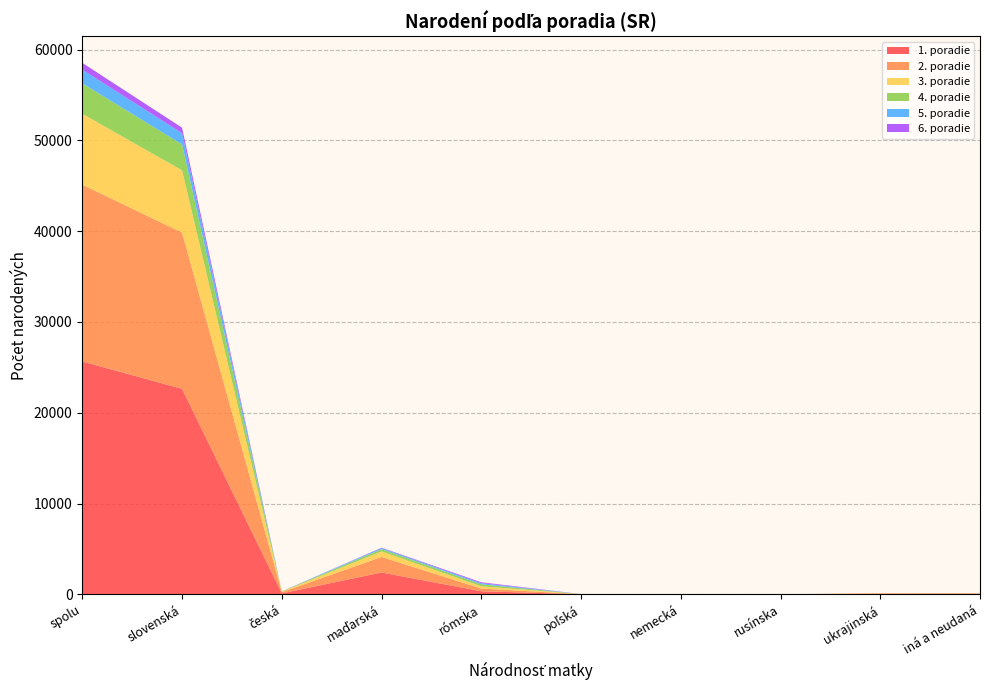

Reading right to left, extract all data points from this chart.

1. poradie: 60	59	5	0	16	345	2413	113	22636	25647
2. poradie: 50	58	1	3	8	300	1708	133	17203	19464
3. poradie: 14	14	3	0	5	251	612	57	6854	7810
4. poradie: 4	3	3	1	4	210	250	23	2853	3351
5. poradie: 4	0	1	0	4	127	113	14	1236	1499
6. poradie: 1	0	1	0	0	102	46	0	606	756